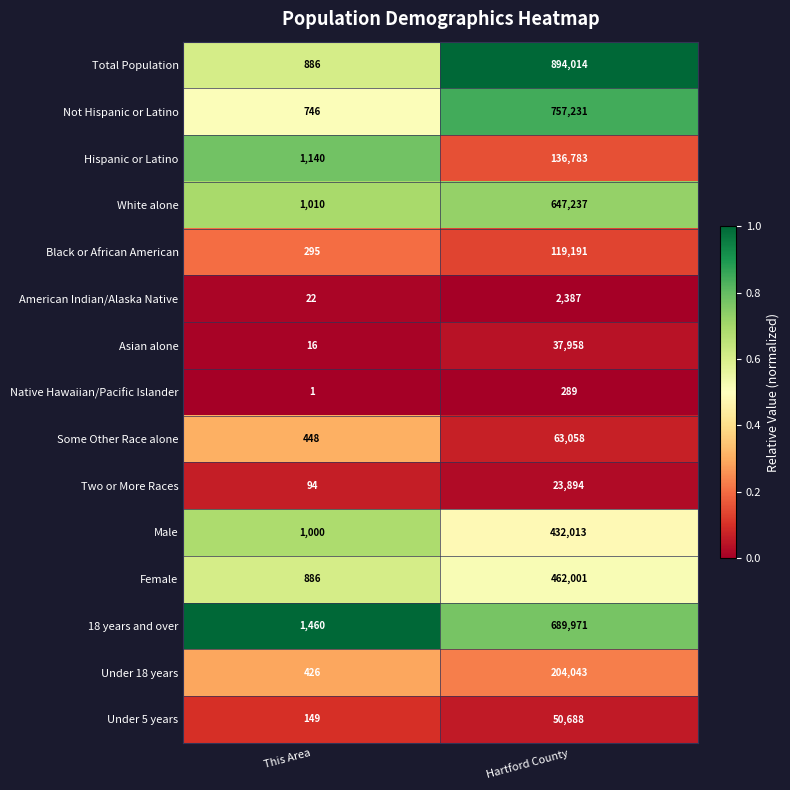

Reading right to left, transcribe all the data shown in this chart.

Total Population: Hartford County=894014	This Area=886
Not Hispanic or Latino: Hartford County=757231	This Area=746
Hispanic or Latino: Hartford County=136783	This Area=1140
White alone: Hartford County=647237	This Area=1010
Black or African American: Hartford County=119191	This Area=295
American Indian/Alaska Native: Hartford County=2387	This Area=22
Asian alone: Hartford County=37958	This Area=16
Native Hawaiian/Pacific Islander: Hartford County=289	This Area=1
Some Other Race alone: Hartford County=63058	This Area=448
Two or More Races: Hartford County=23894	This Area=94
Male: Hartford County=432013	This Area=1000
Female: Hartford County=462001	This Area=886
18 years and over: Hartford County=689971	This Area=1460
Under 18 years: Hartford County=204043	This Area=426
Under 5 years: Hartford County=50688	This Area=149